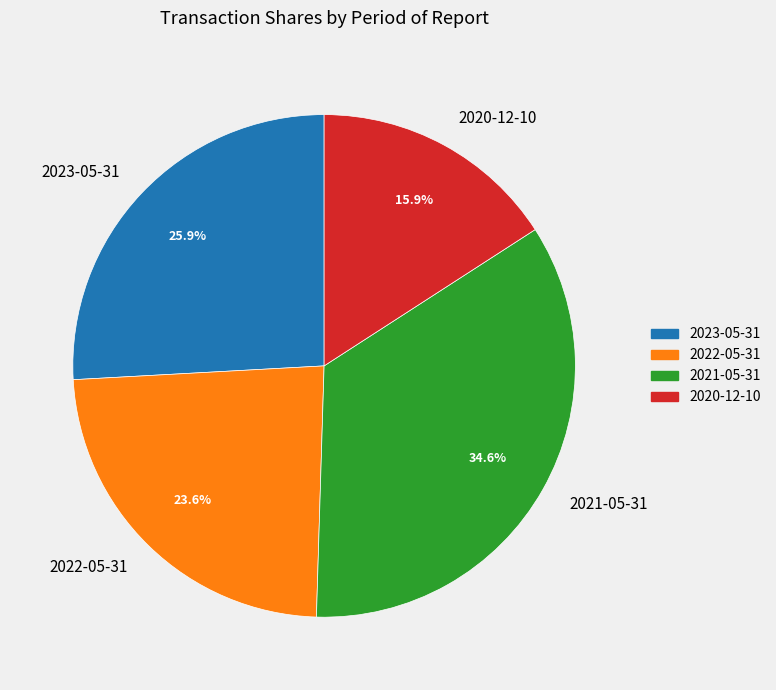

Rank the categories by value from highest to lowest.

2021-05-31, 2023-05-31, 2022-05-31, 2020-12-10